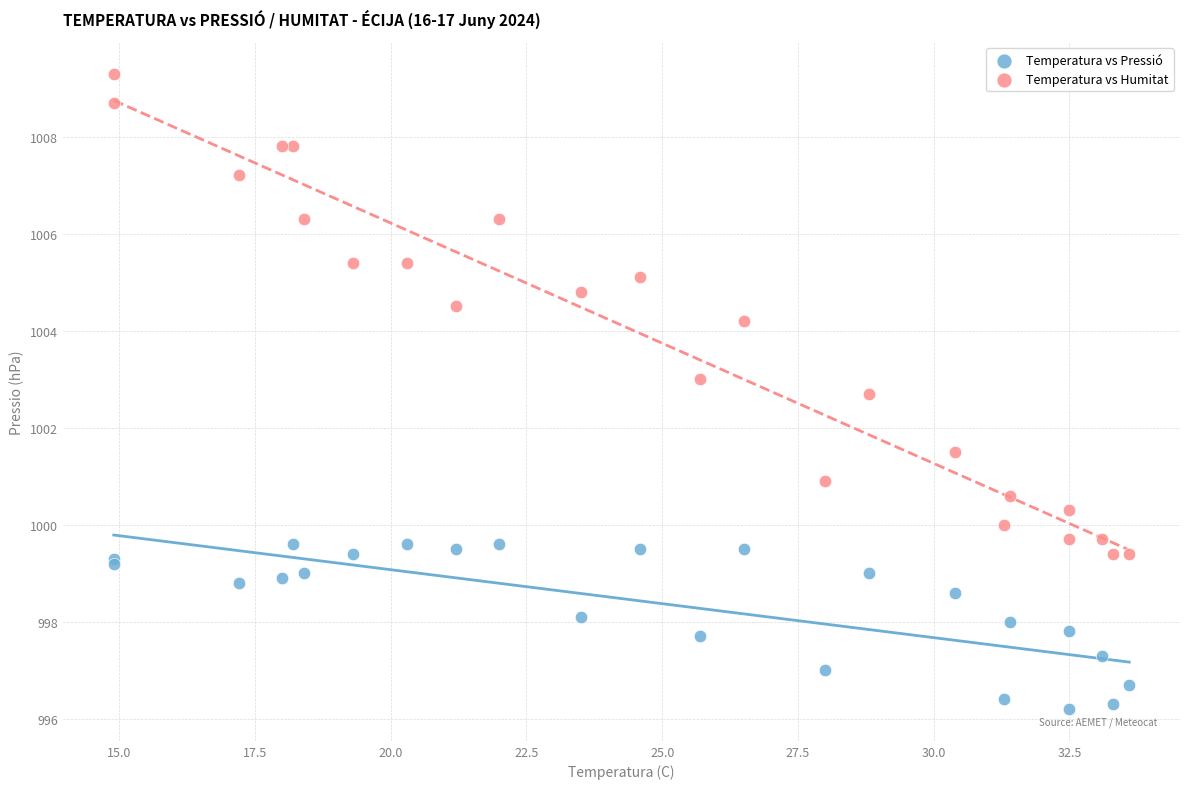

Across all series, what Y value is closest to 1002?

1001.5